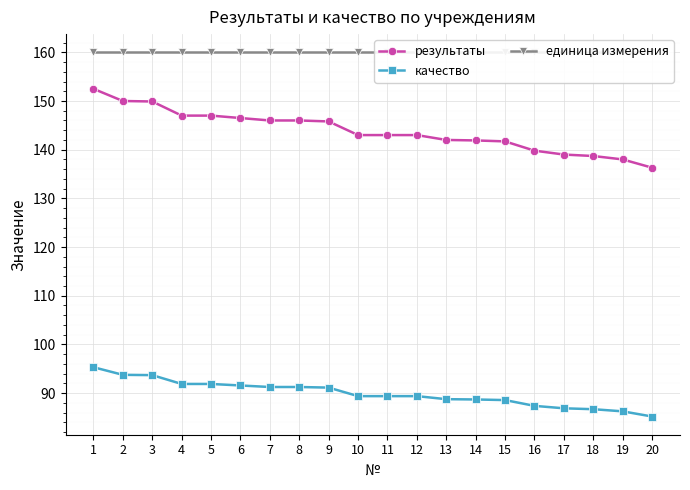

The единица измерения series shows 160.0 at 6. True or false?

True